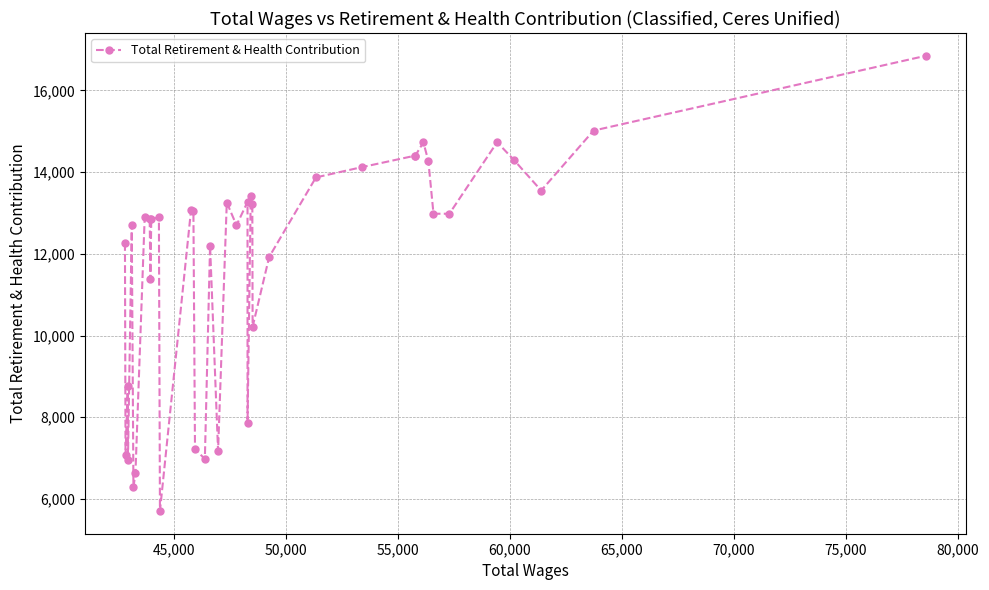

How many interior local peaks (higher than both neighbors) does the data have?

11